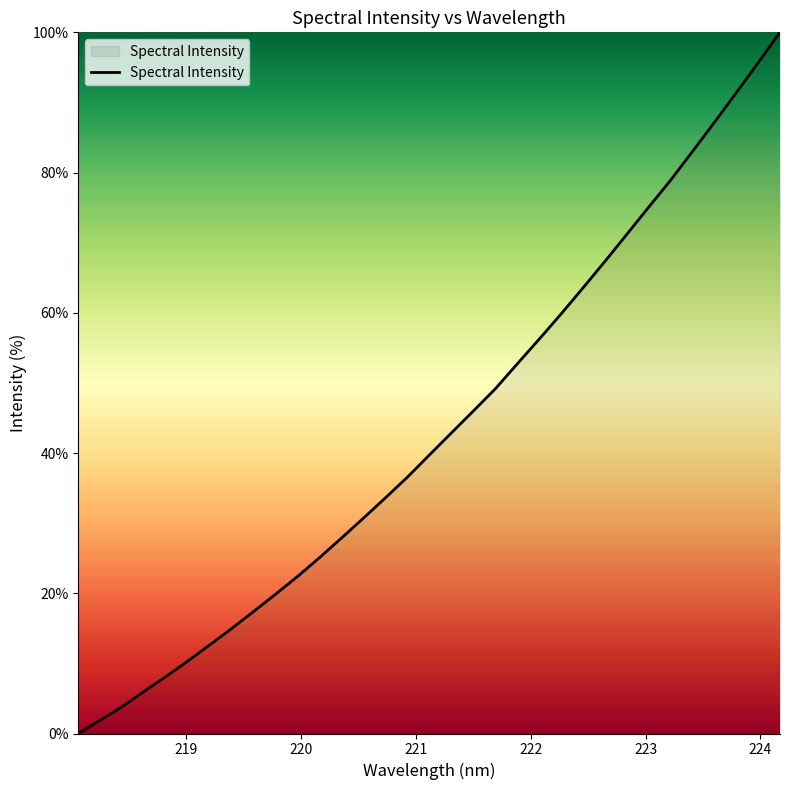

What is the difference between the maximum and minimum values?

100.0